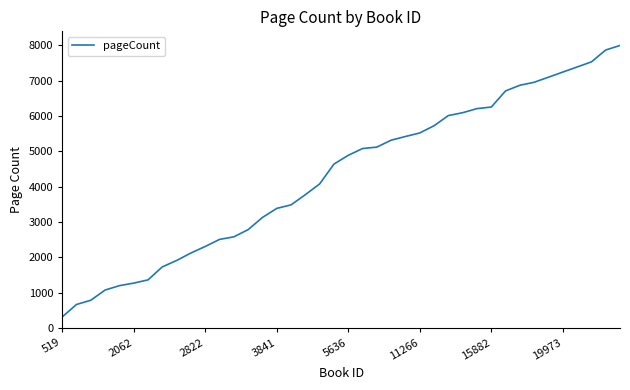

What is the difference between the maximum and minimum values?

7671